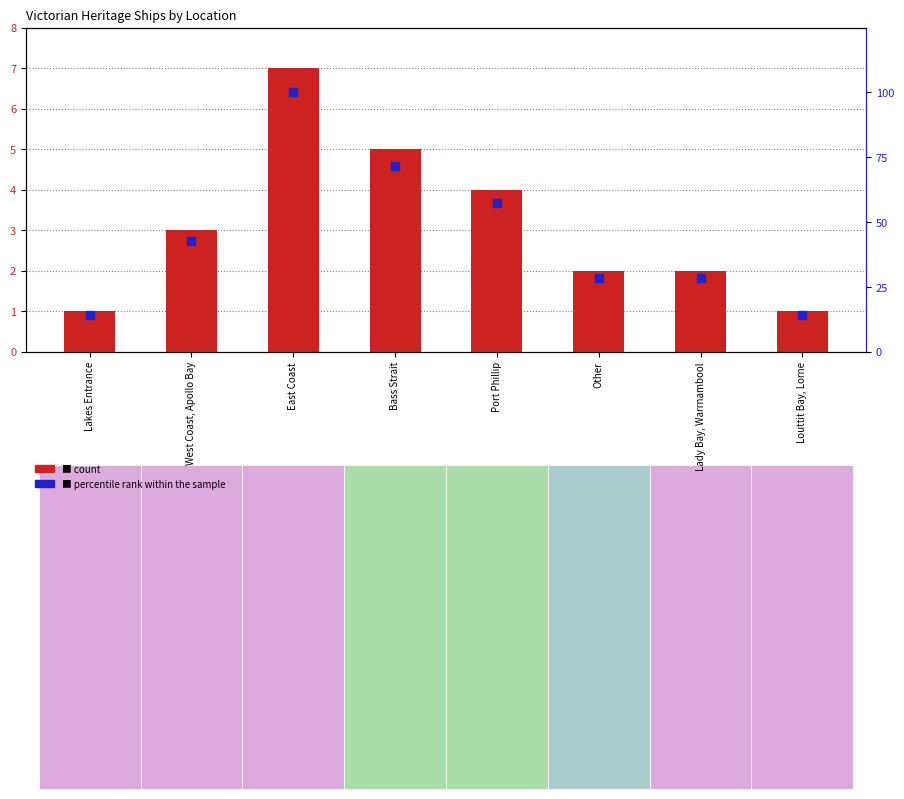

Which series has the largest total across all categories?

percentile rank within the sample